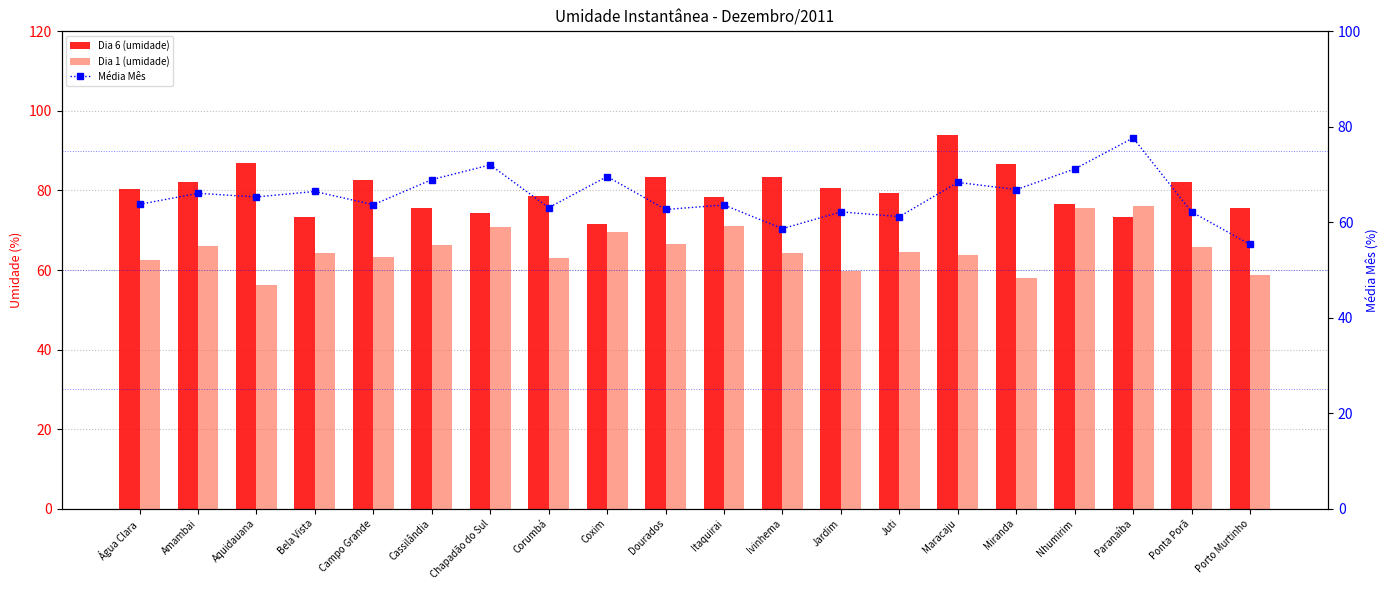

At which category is the sum across all series the highest?

Paranaíba